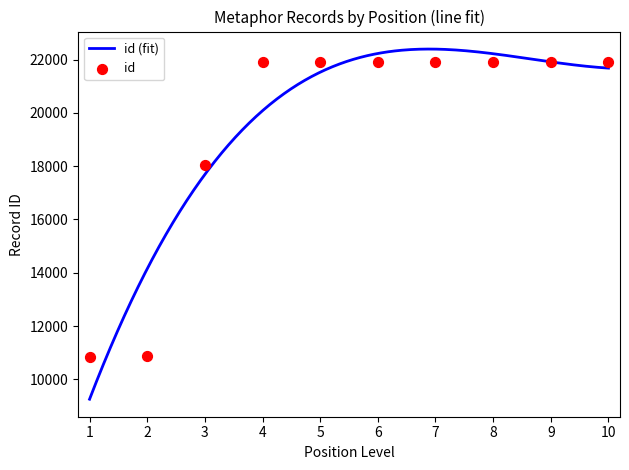

What is the minimum value for id (fit)?

9252.4